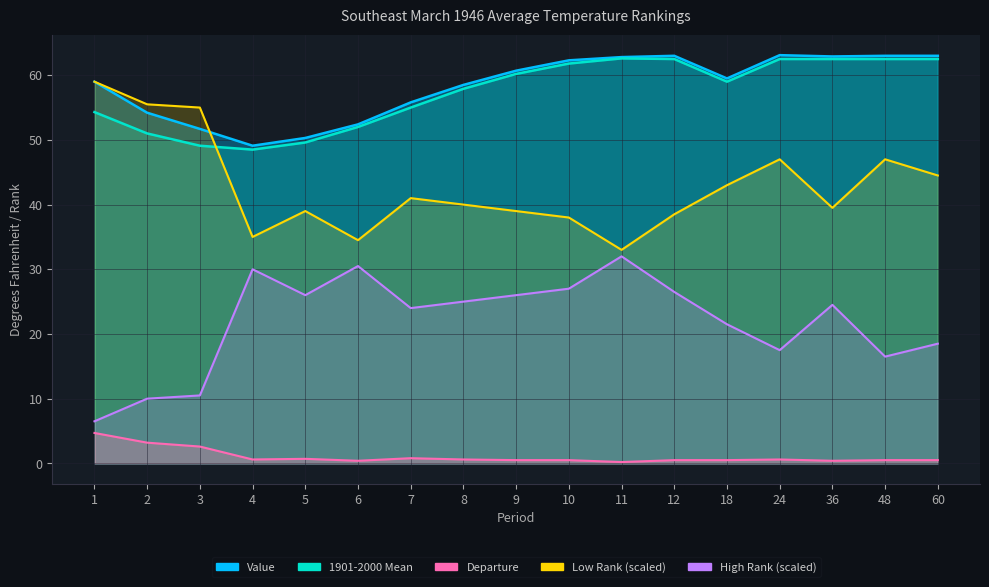

True or false: Low Rank and Departure intersect in this chart.

False